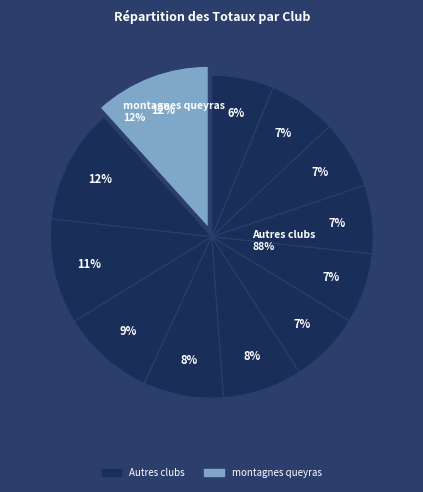

How many slices are in this pie chart?

12